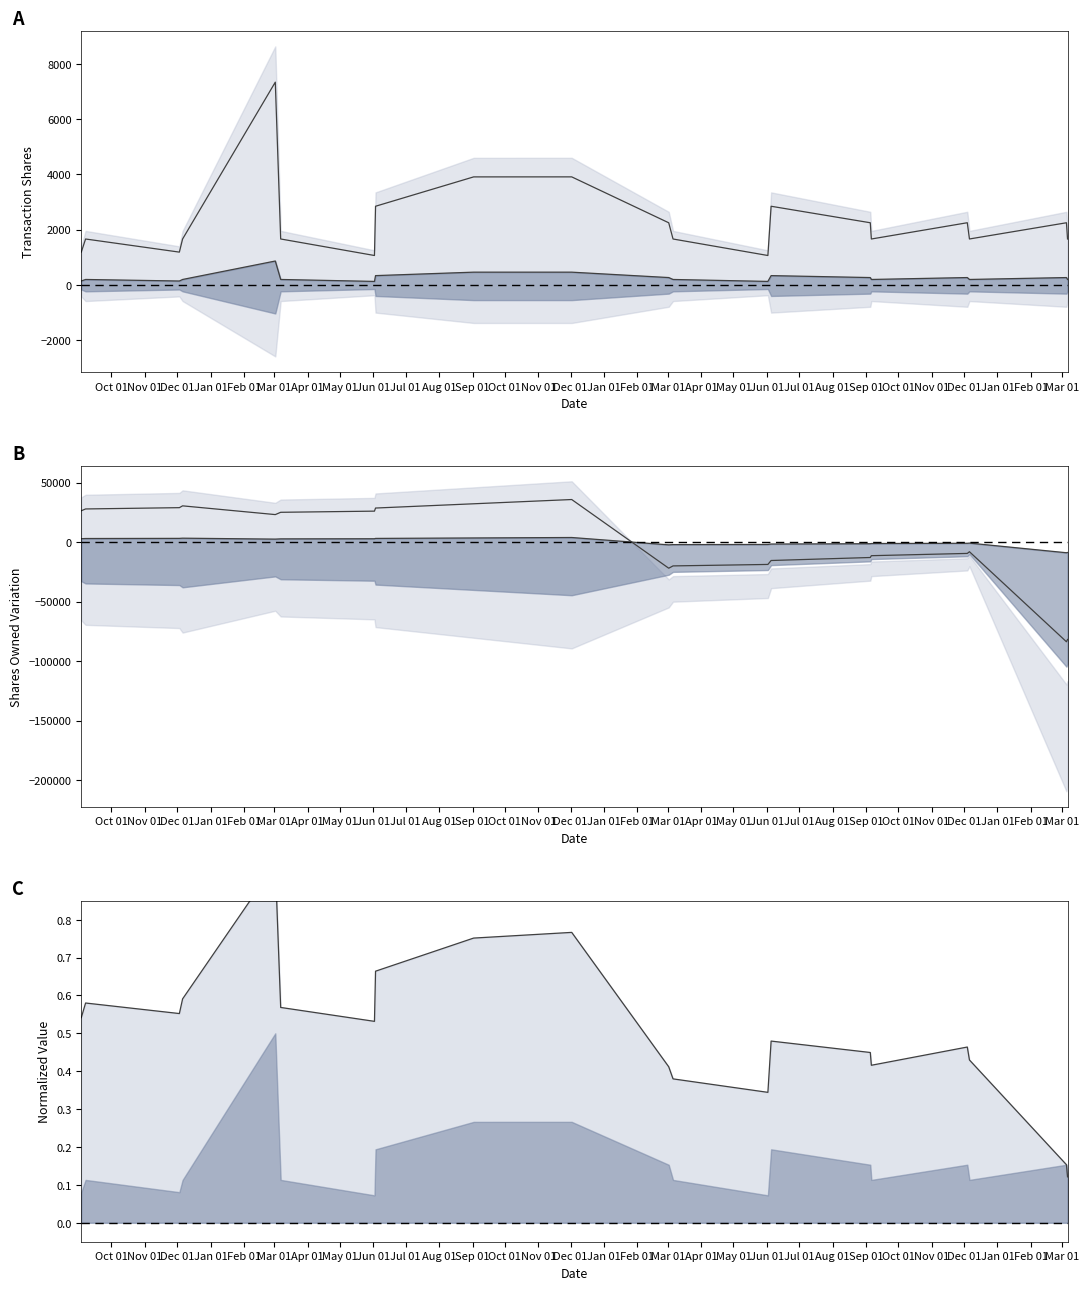

True or false: transactionShares upper has a value of 2245.7 at Dec 01.

True